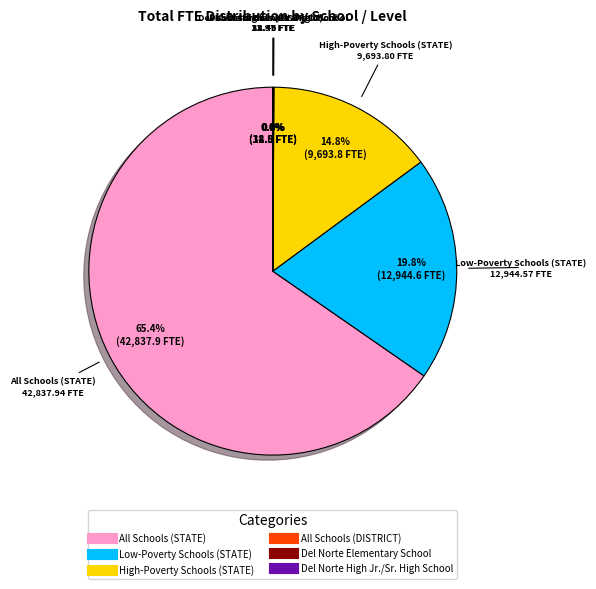

To the nearest percent, what is the difference between the largest and smallest slice percentages?

65%